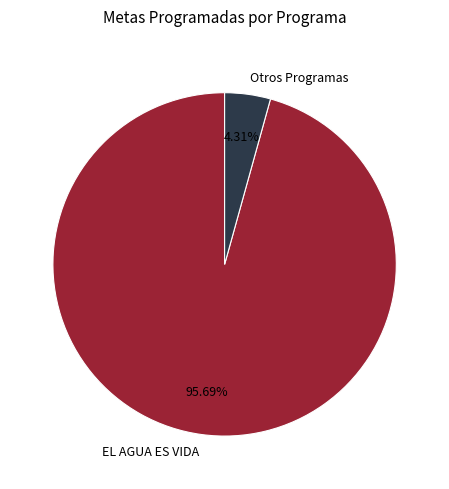

To the nearest percent, what is the average slice percentage?

50%